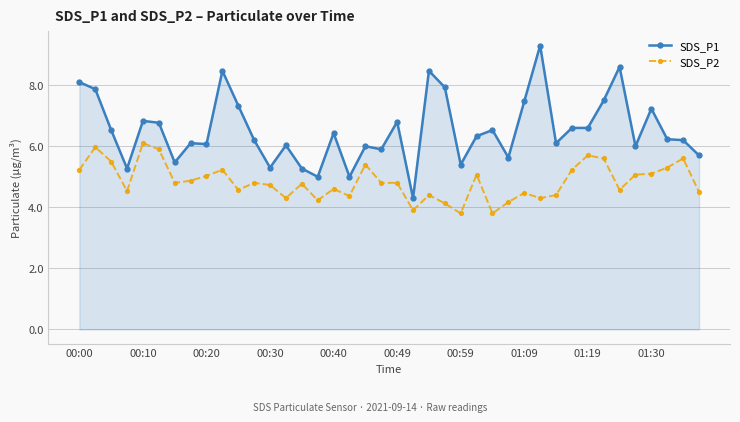

Rank the series by their average value, from lowest to highest.

SDS_P2, SDS_P1